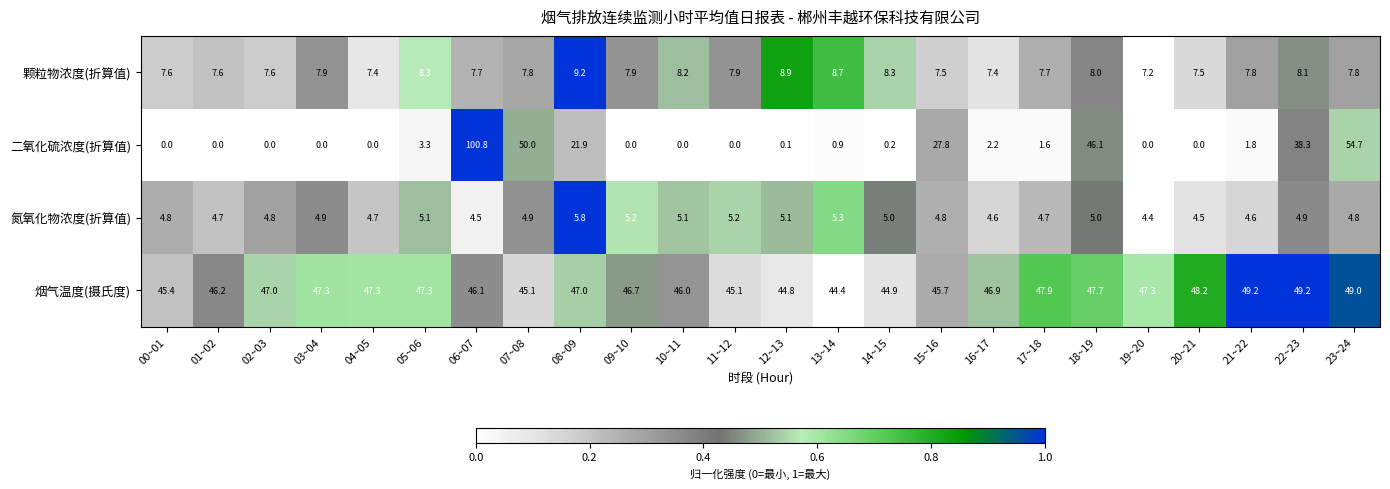

At how many categories does at least one series exceed 0?

24